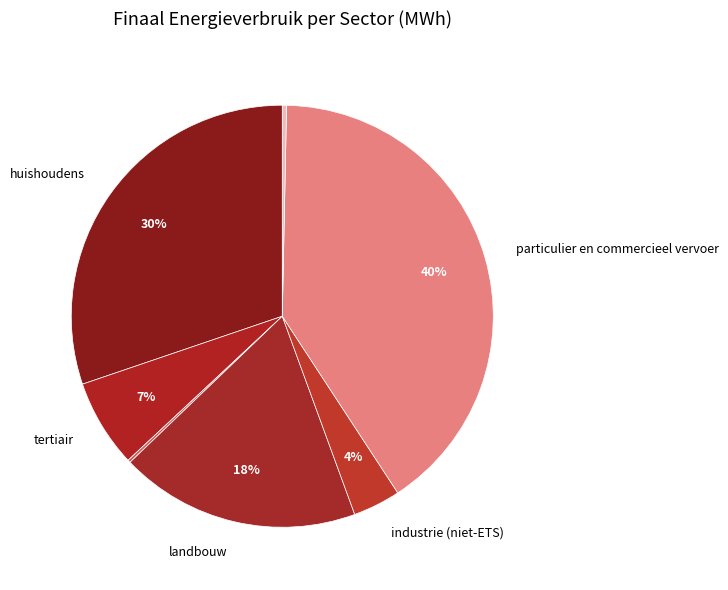

Is there any slice that represents more than half of the pie?

No